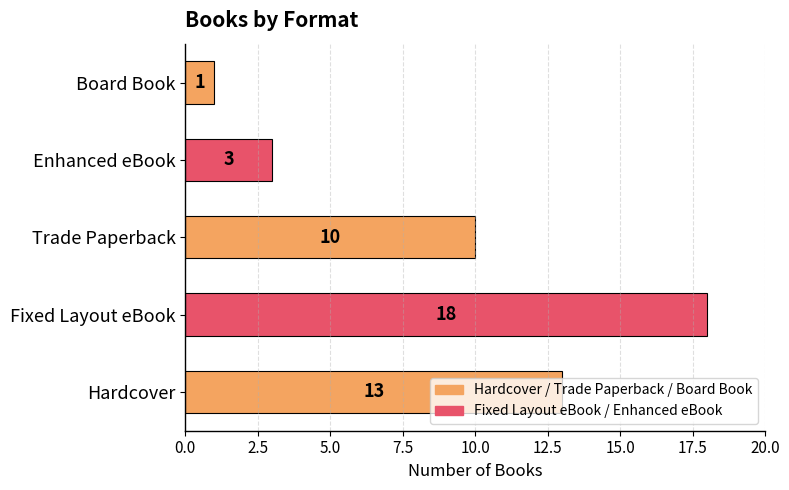

Which category has the lowest value across all series?

Board Book